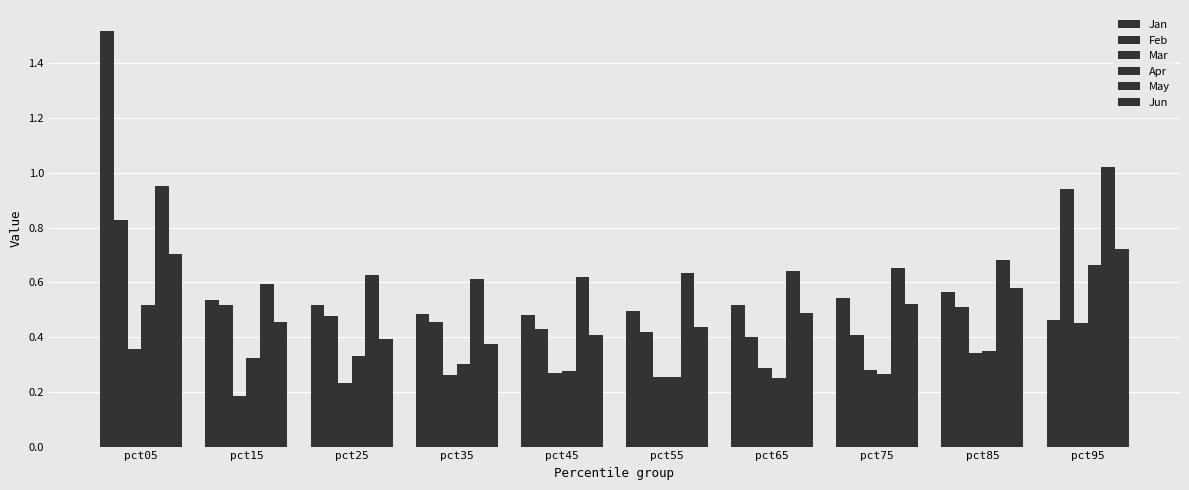

Count the number of data series in this chart.

6